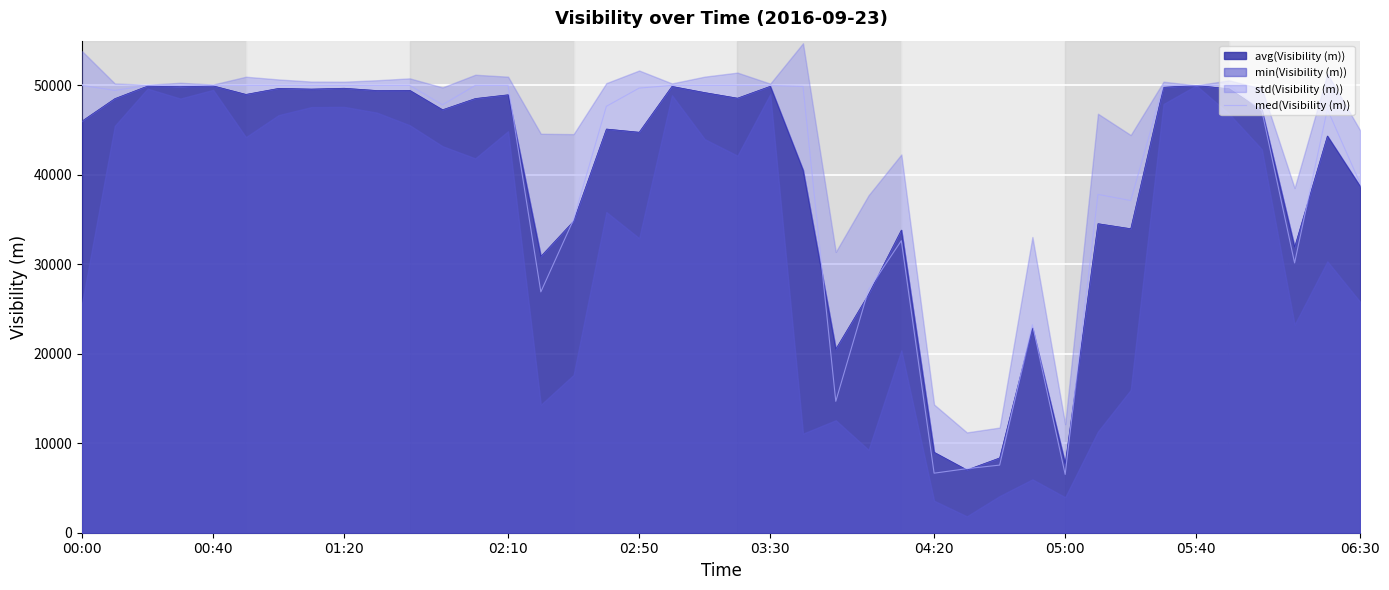

Reading left to right, transcribe all the data shown in this chart.

50000	49440	50000	50000	50000	50000	50000	50000	50000	50000	50000	47832	50000	50000	26921	35017	47663	49699	50000	50000	50000	50000	49880	14688	27167	32645	6656	7161	7558	23244	6518	37818	37128	50000	50000	50000	47173	30156	47334	39046